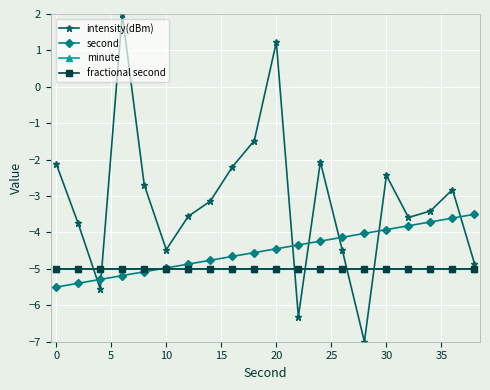

What is the lowest value of the second series?

-5.5